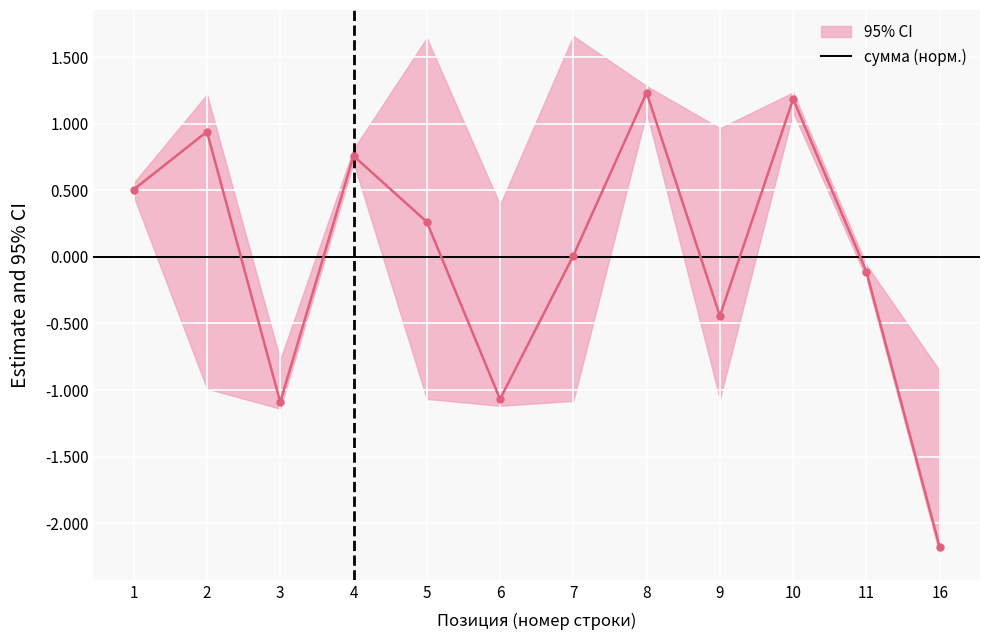

In цена, how many points are higher than both neighbors (excluding endpoints)?

4